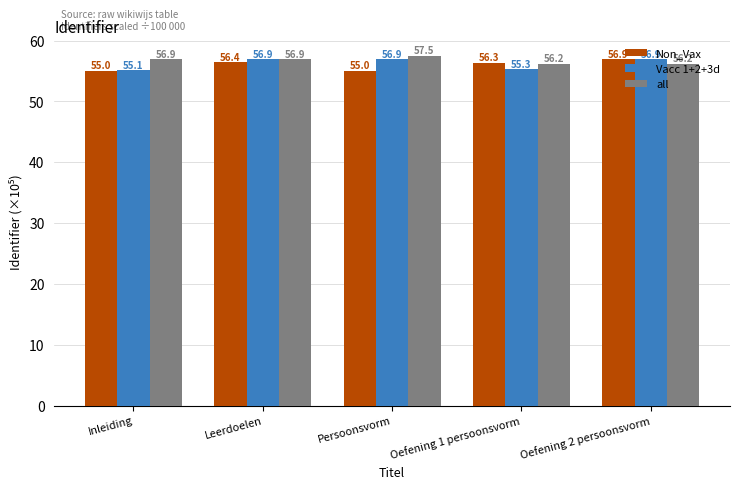

True or false: all has a value of 23.8 at Oefening 2 persoonsvorm.

False